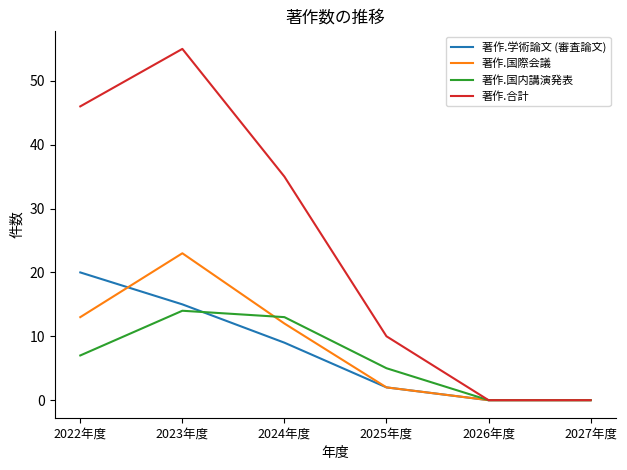

At which category does 著作.合計 reach its first local peak?

2023年度